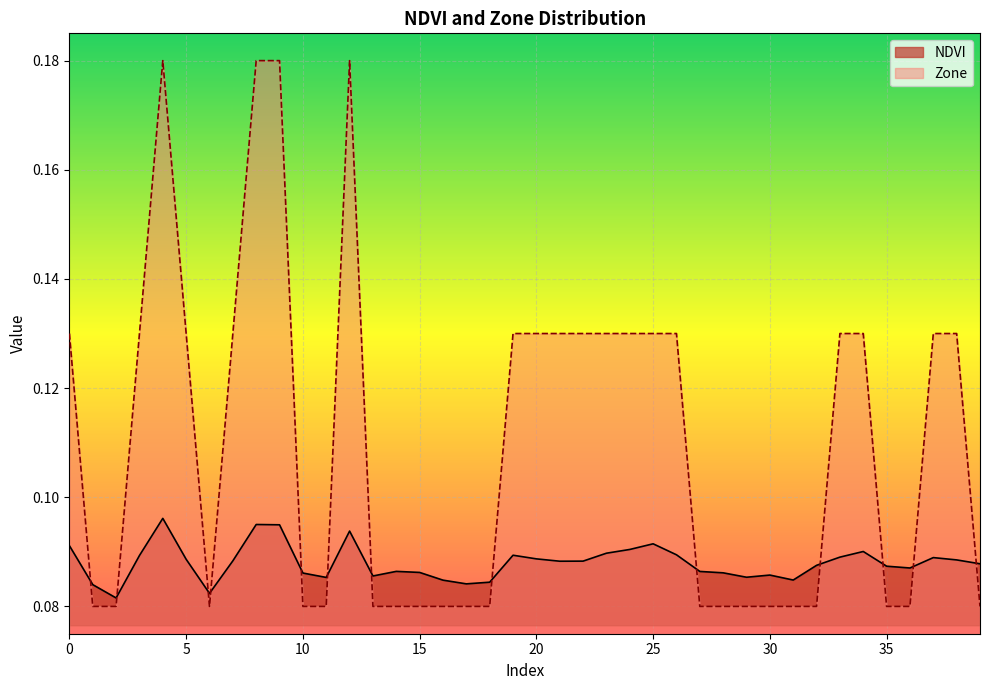

True or false: Zone has a value of 0.1 at 10.

True